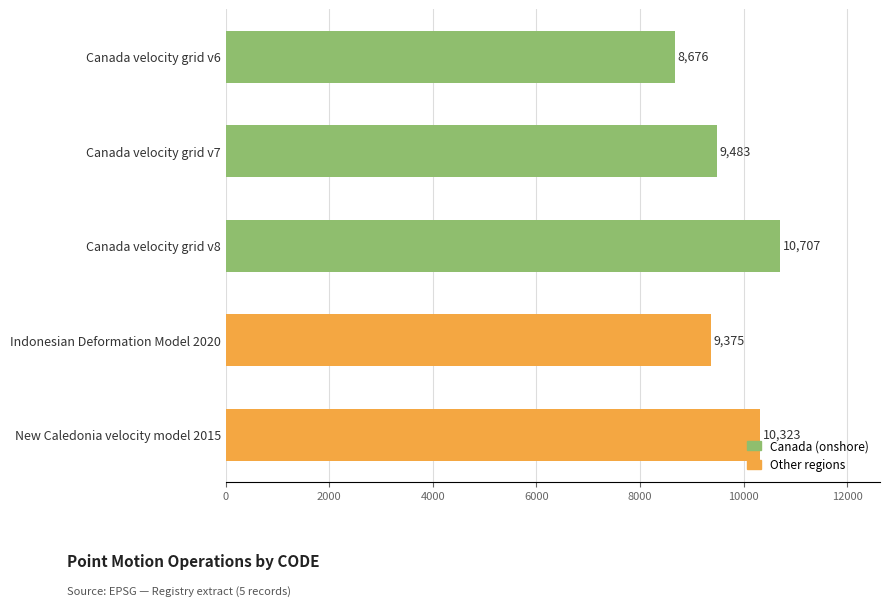

What is the average value?

9713